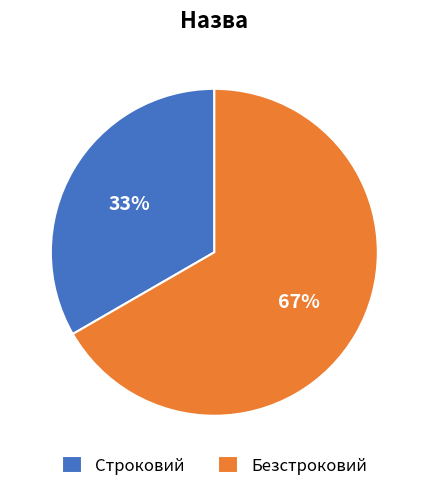

Approximately how many times larger is the value at Строковий compared to Безстроковий?

0.5